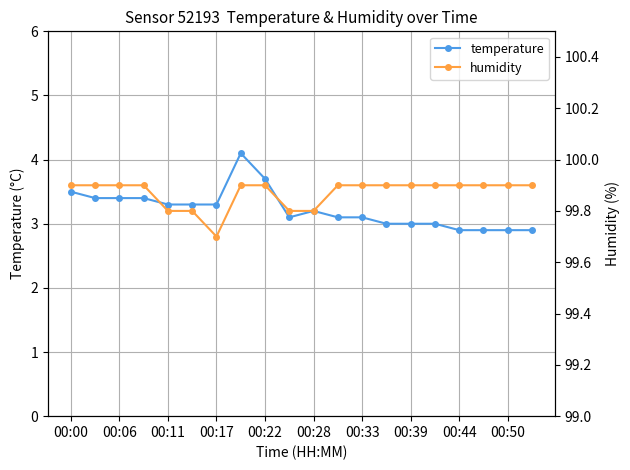

True or false: temperature has a value of 4.6 at 00:06.

False